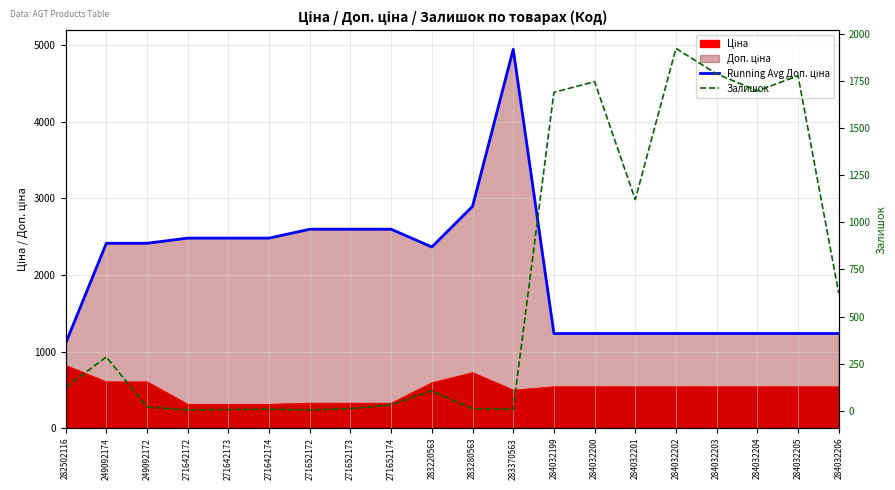

At which category is the sum across all series the highest?

283370563